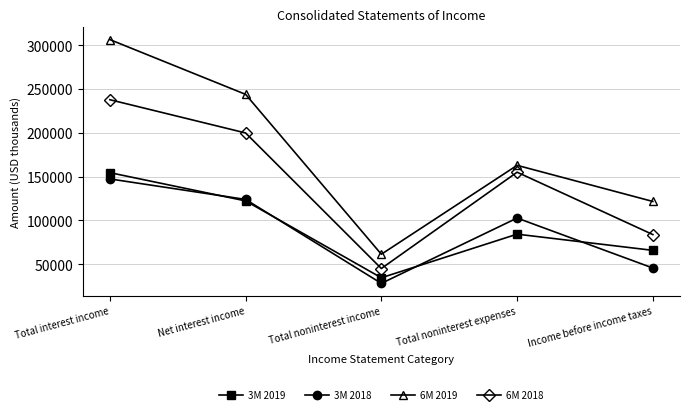

True or false: 6M 2019 and 3M 2018 cross at least once.

False